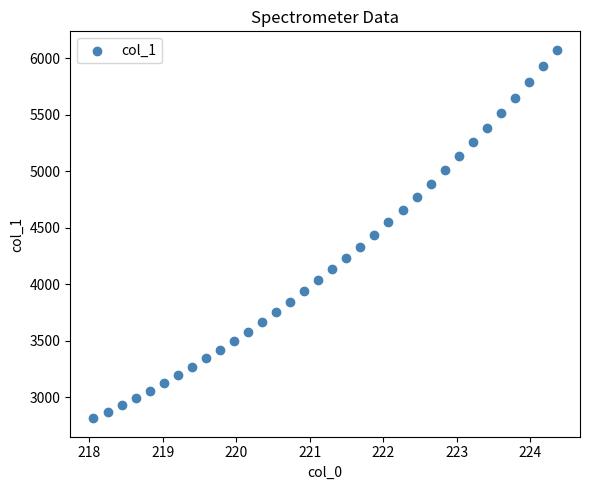

What is the range of Y values (max minus min)?

3261.5